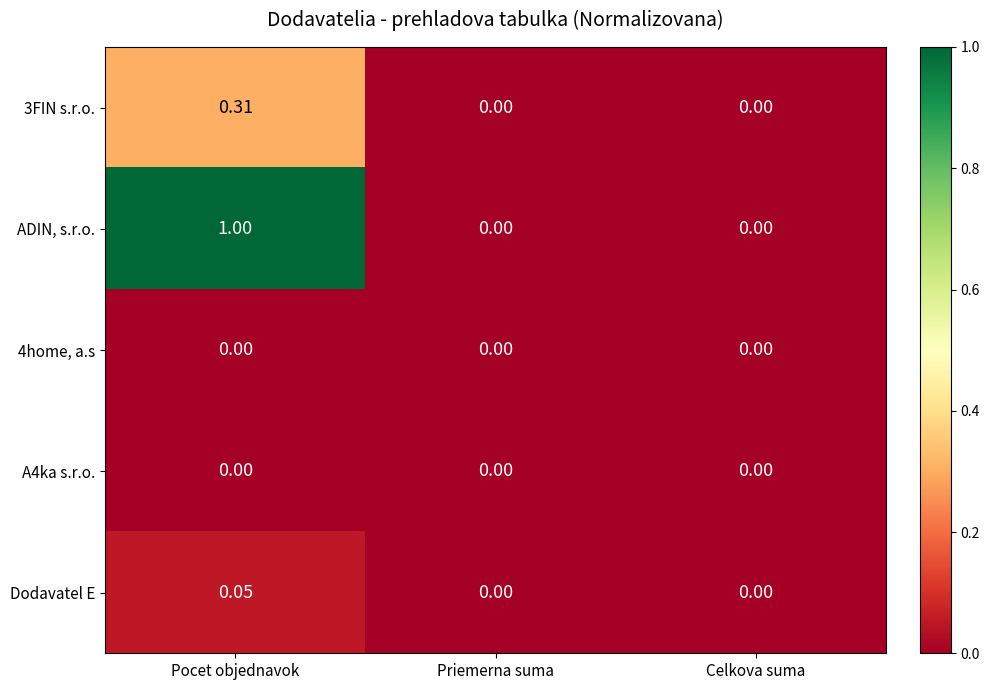

At which label does 3FIN s.r.o. reach its peak?

Pocet objednavok